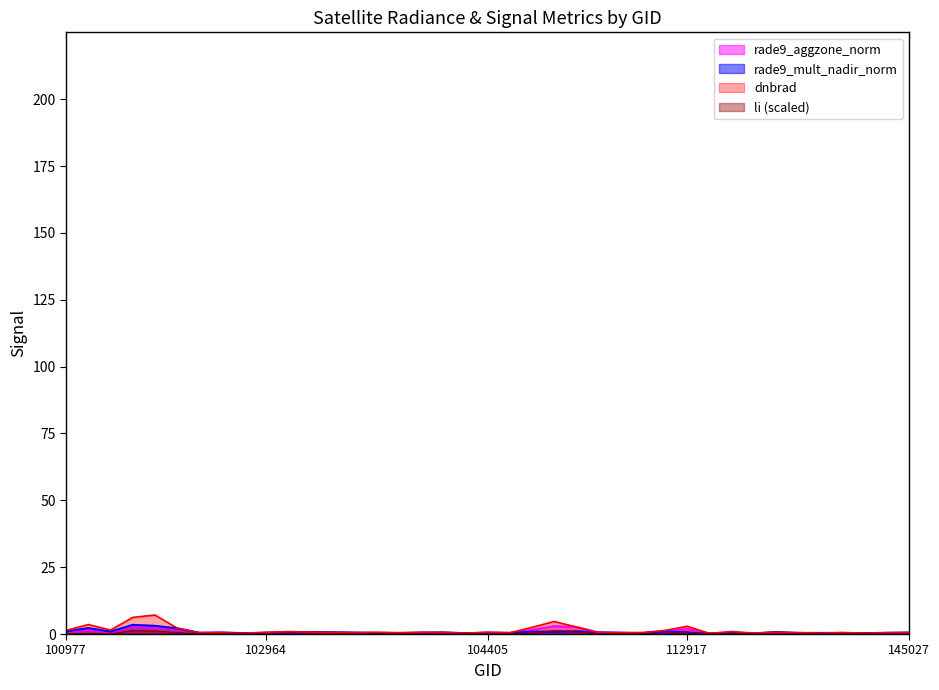

At which category is the sum across all series the highest?

101727